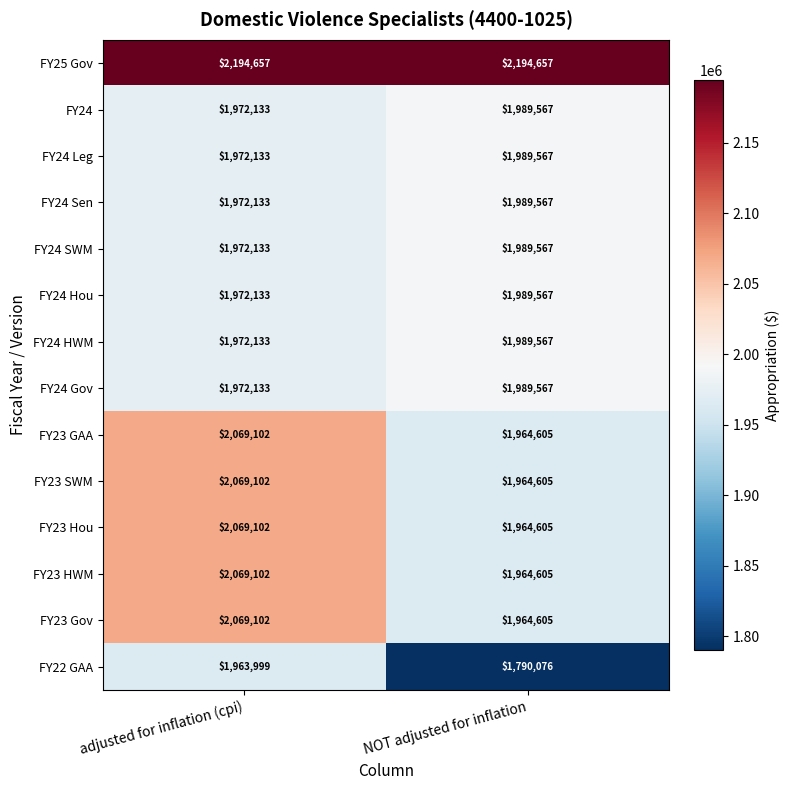

The value of FY24 SWM at NOT adjusted for inflation is 2968429. True or false?

False